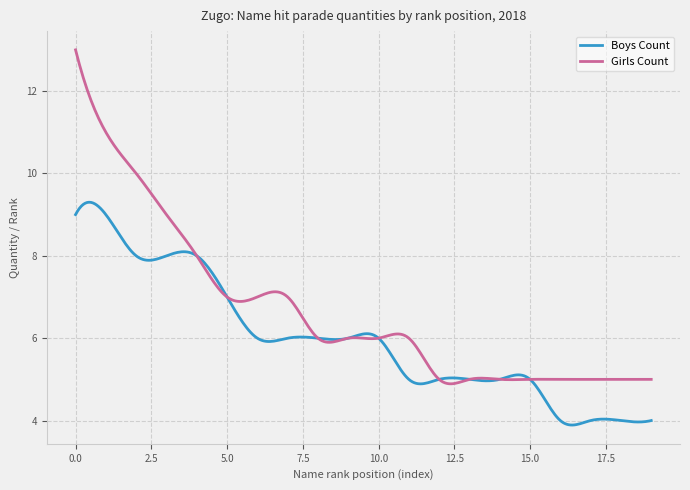

Which series has the largest total across all categories?

Girls Count